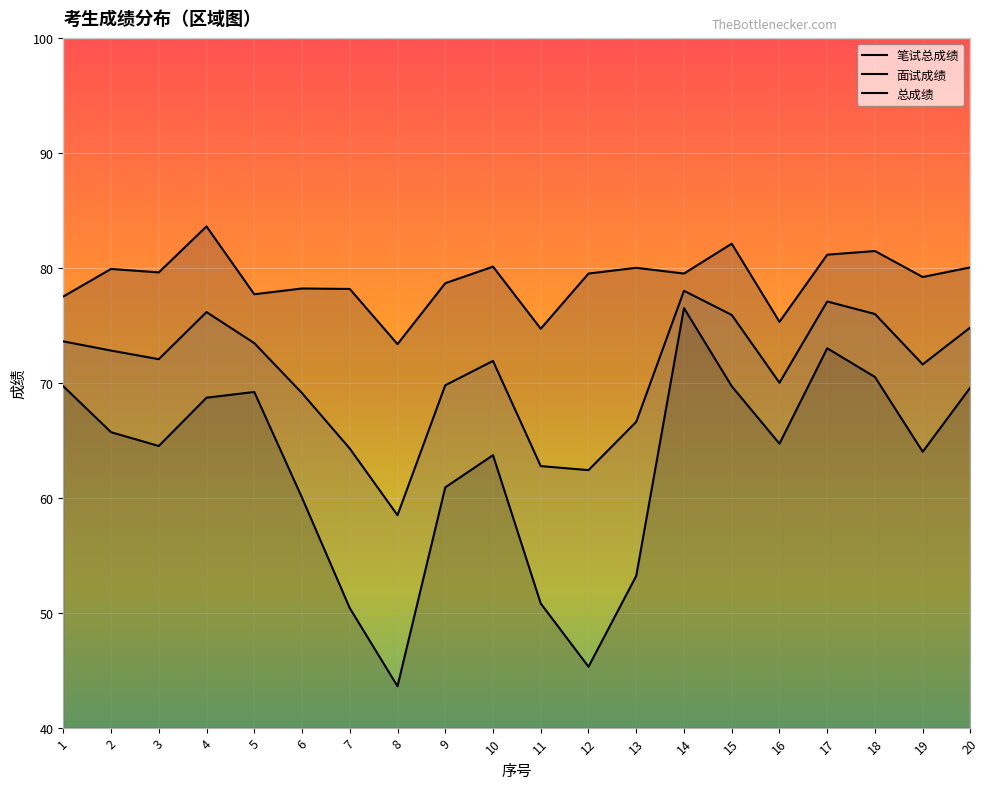

Rank the series by their average value, from highest to lowest.

面试成绩, 总成绩, 笔试总成绩